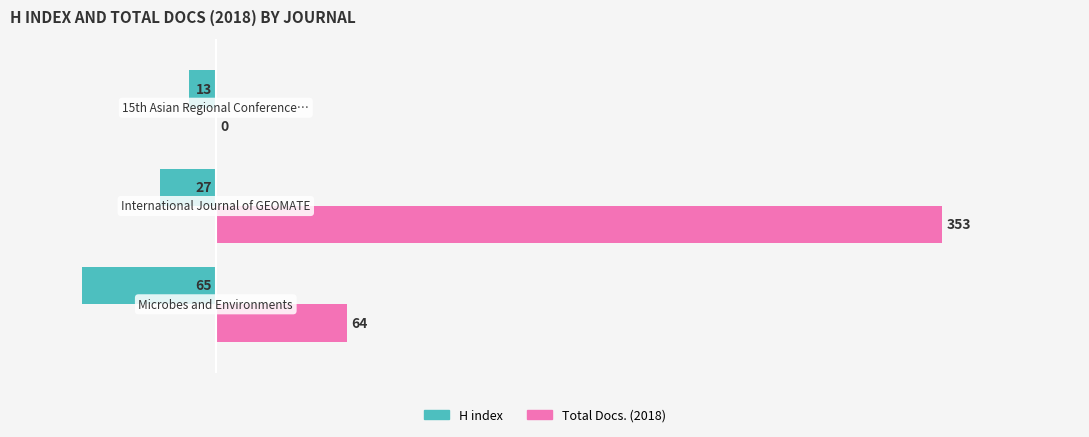

What is the maximum value shown in the chart?

353